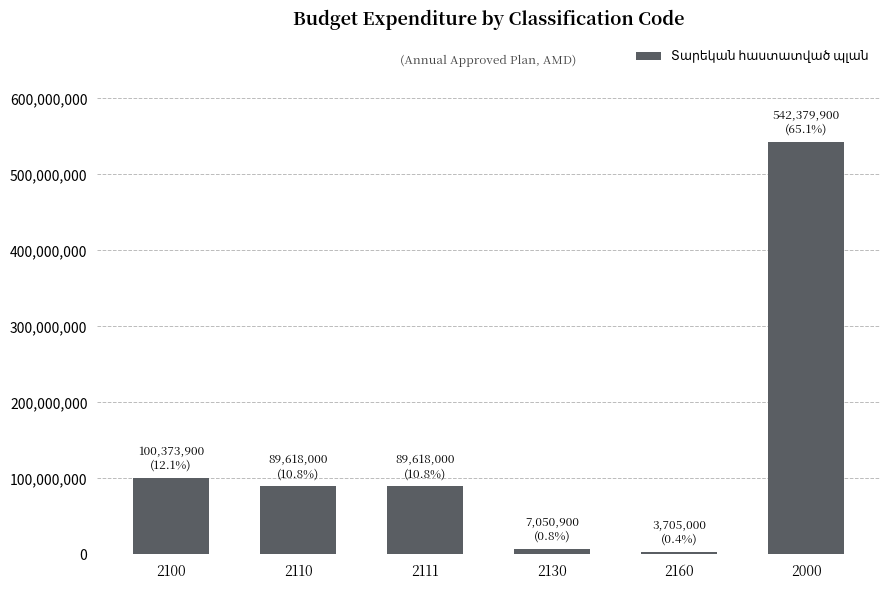

The chart shows a value of 89618000 at 2111. True or false?

True